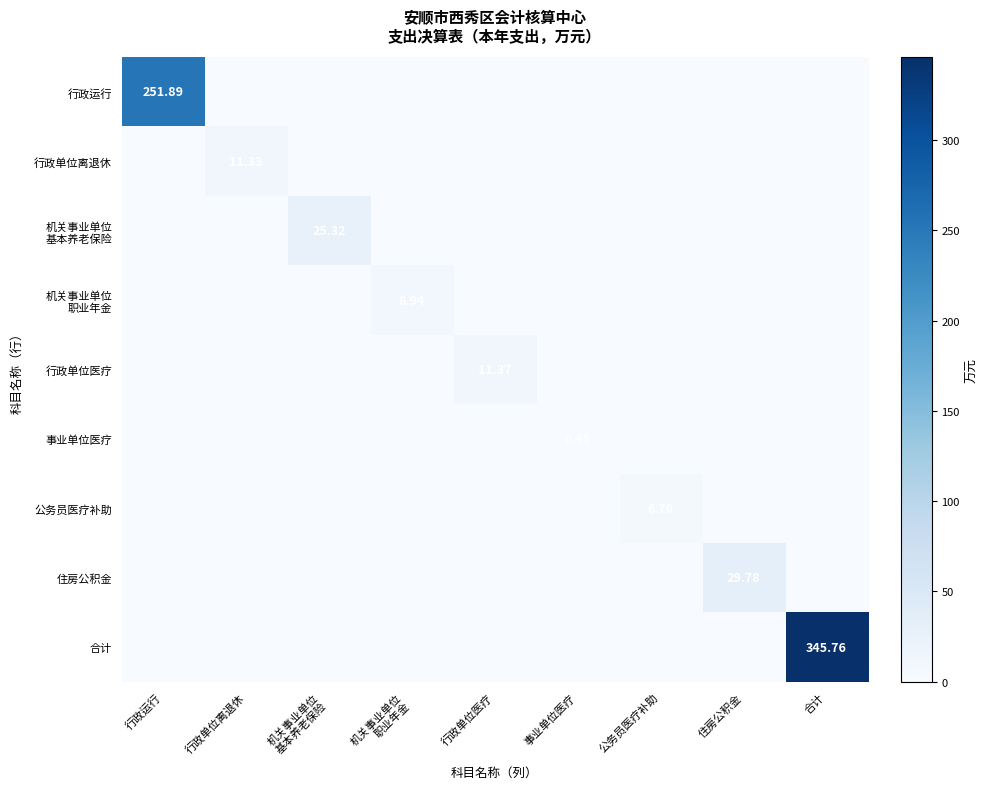

What is the average value of the 公务员医疗补助 series?

0.7